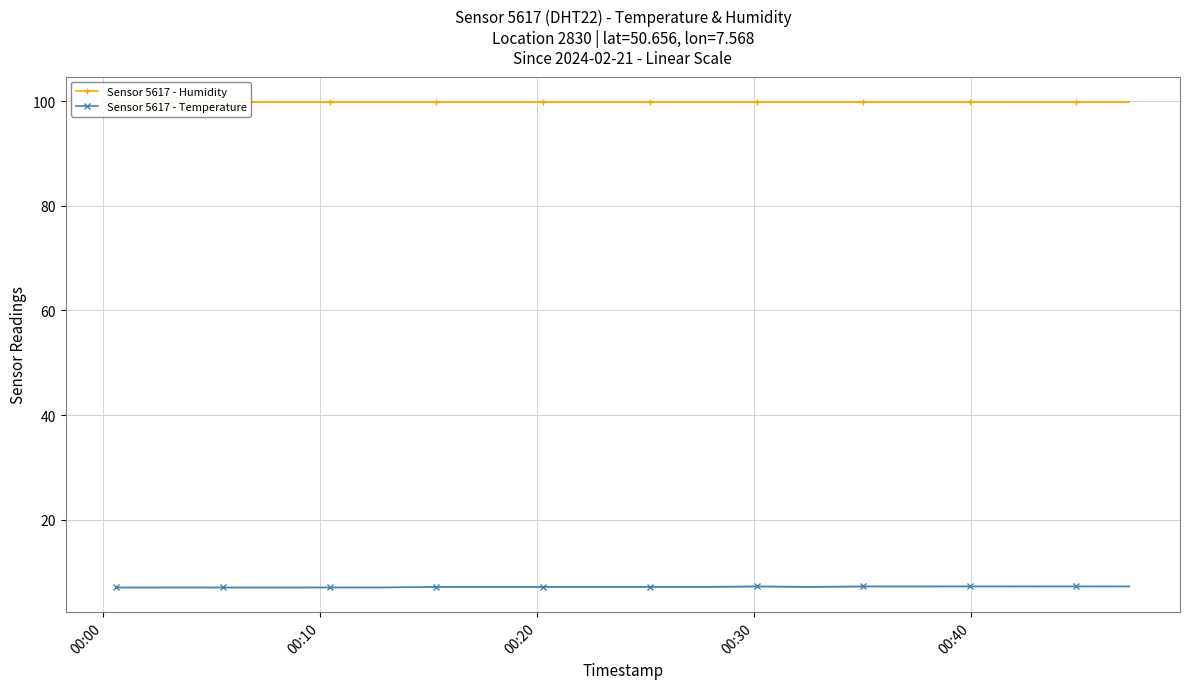

True or false: Sensor 5617 - Temperature and Sensor 5617 - Humidity intersect in this chart.

False